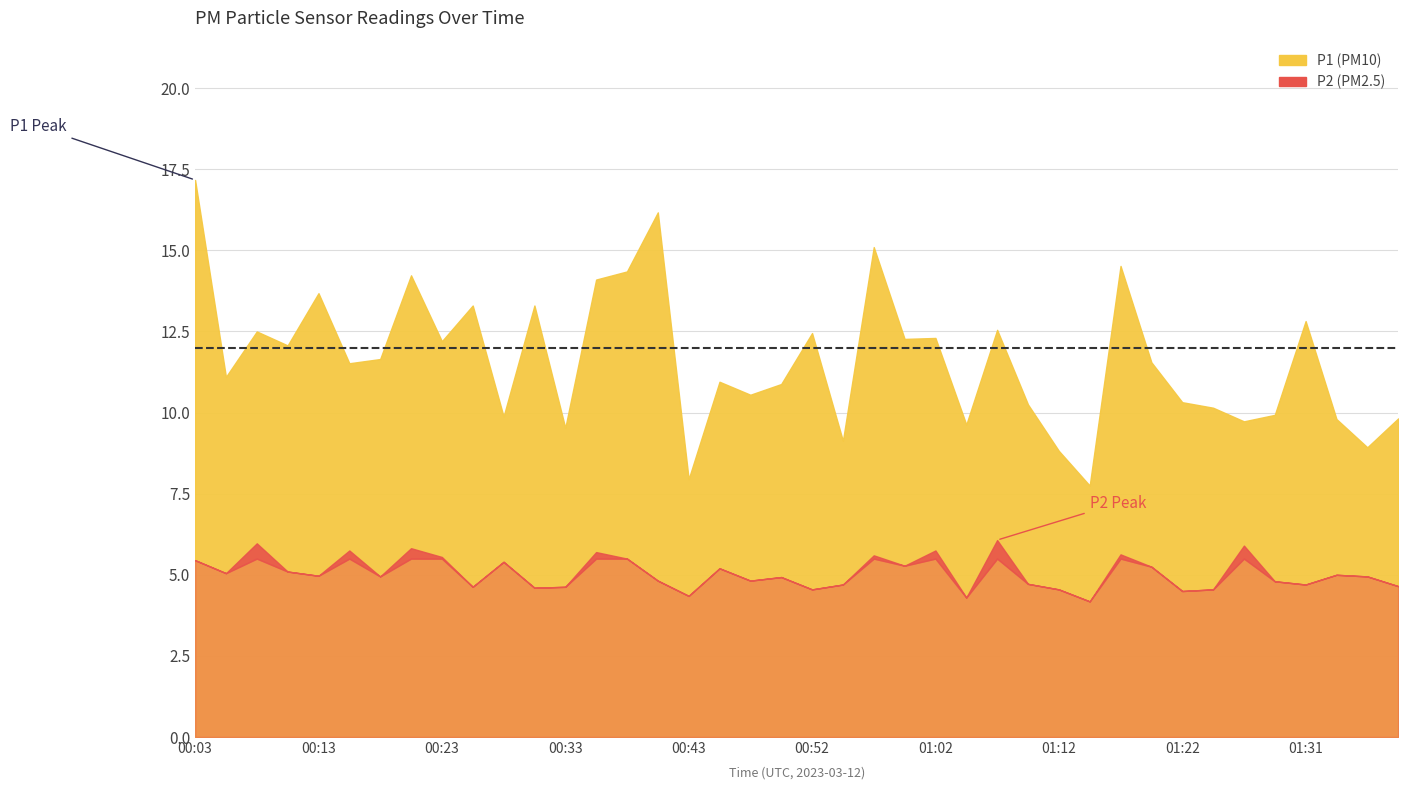

Between 00:48 and 01:17, which is larger?

01:17